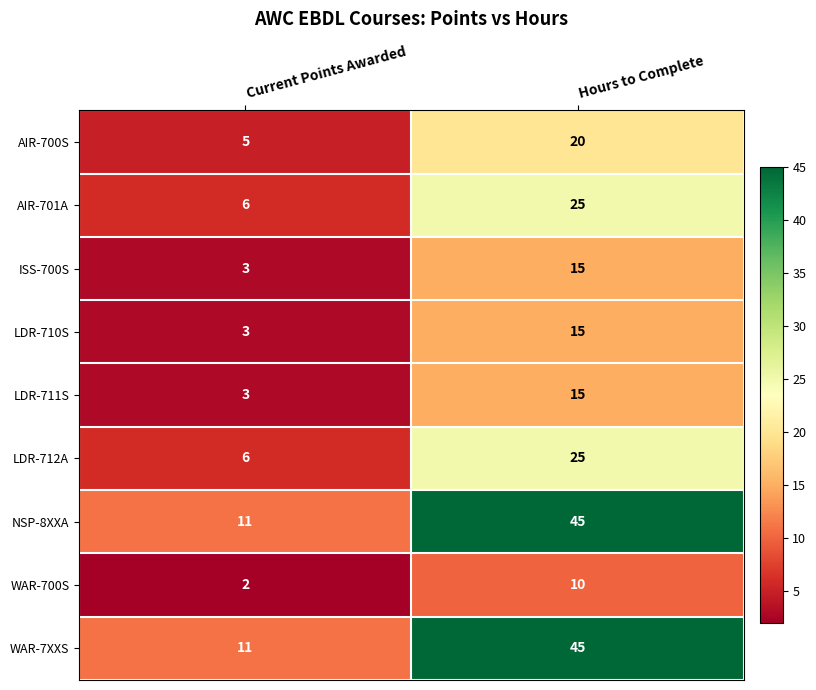

What is the total value across all series at Hours to Complete?

215